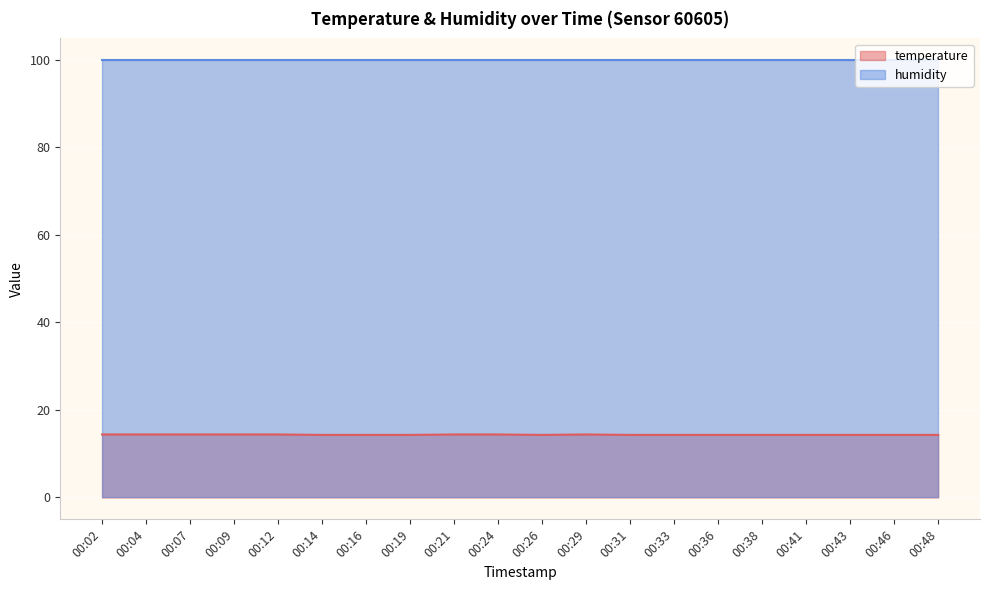

What is the value of the 8th point from the left?

14.3